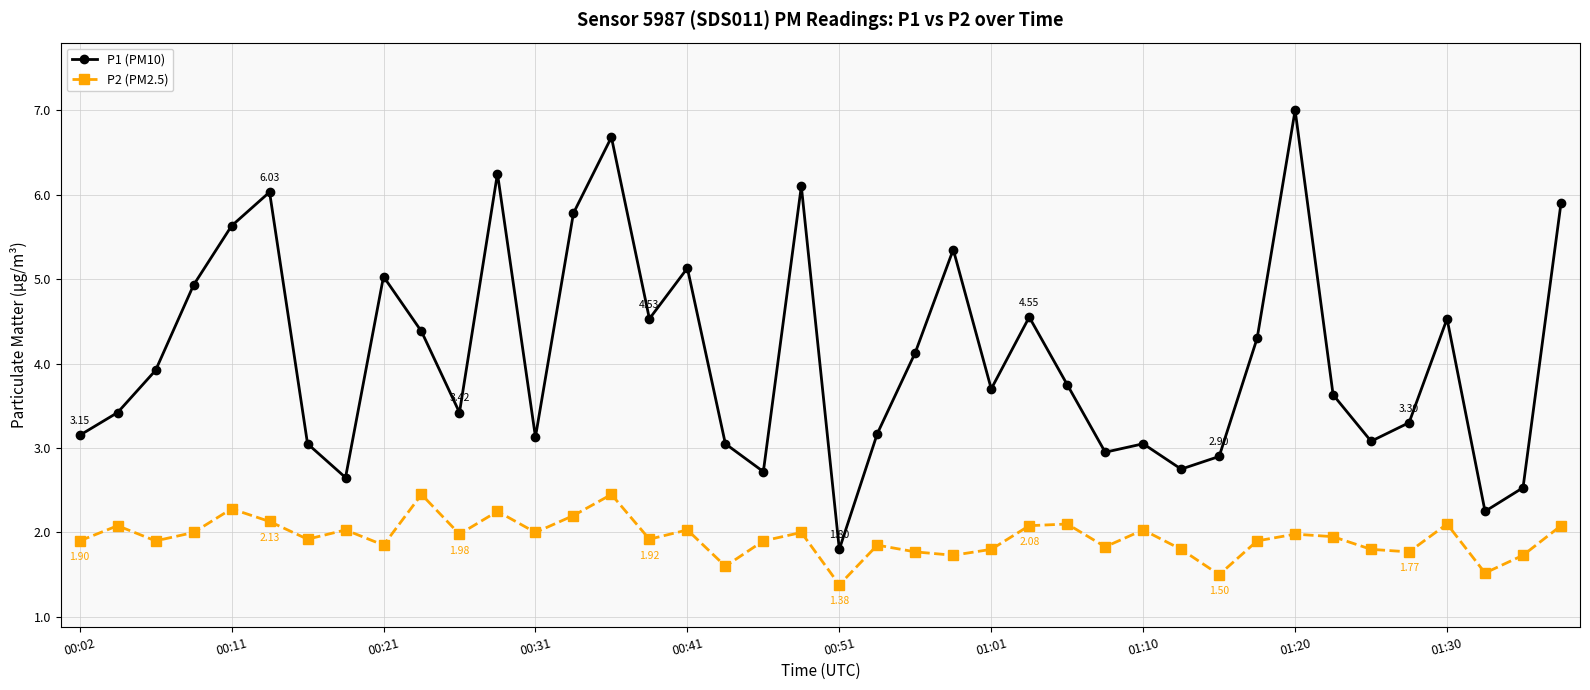

How many categories are shown in the chart?

40